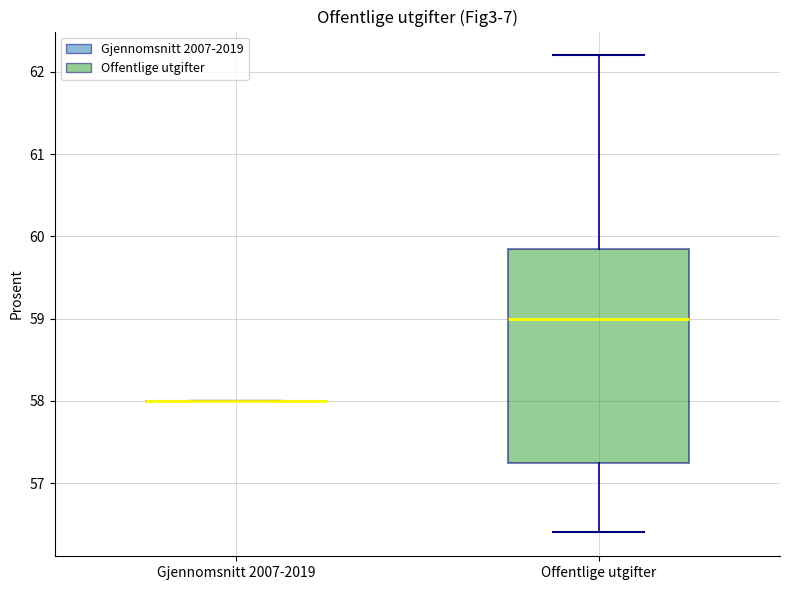

Where is the lower edge of the box for Offentlige utgifter on the y-axis? The values are not printed on the chart, so give them approximately, as read against the axis.

57.3